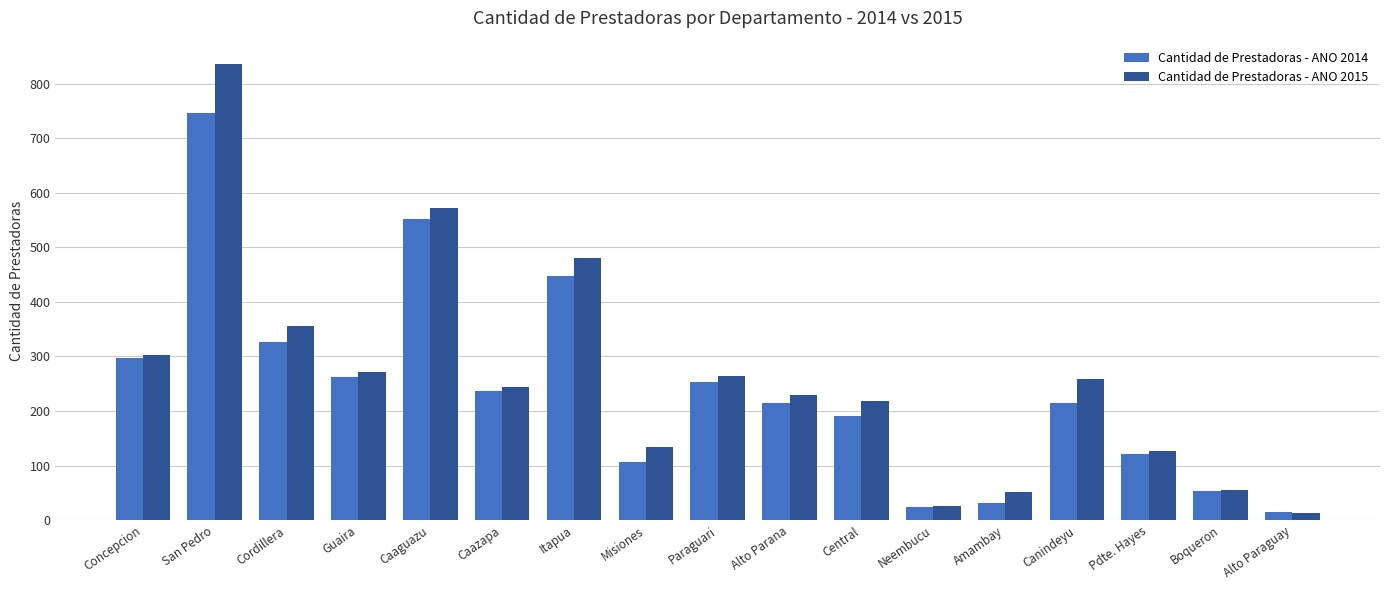

What is the label of the 2nd bar from the left?

San Pedro